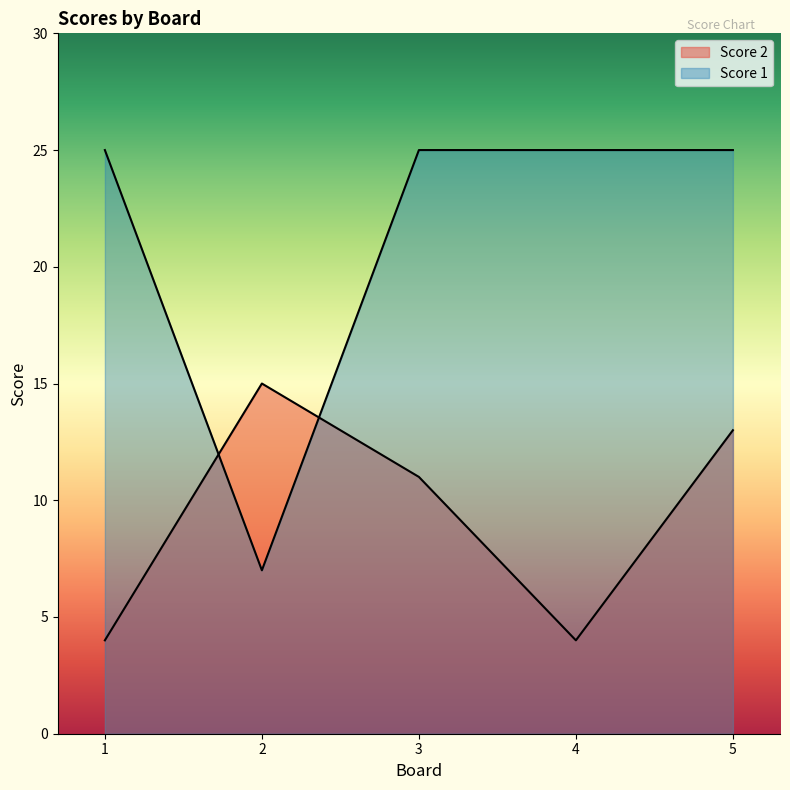

Count the number of categories in the chart.

5